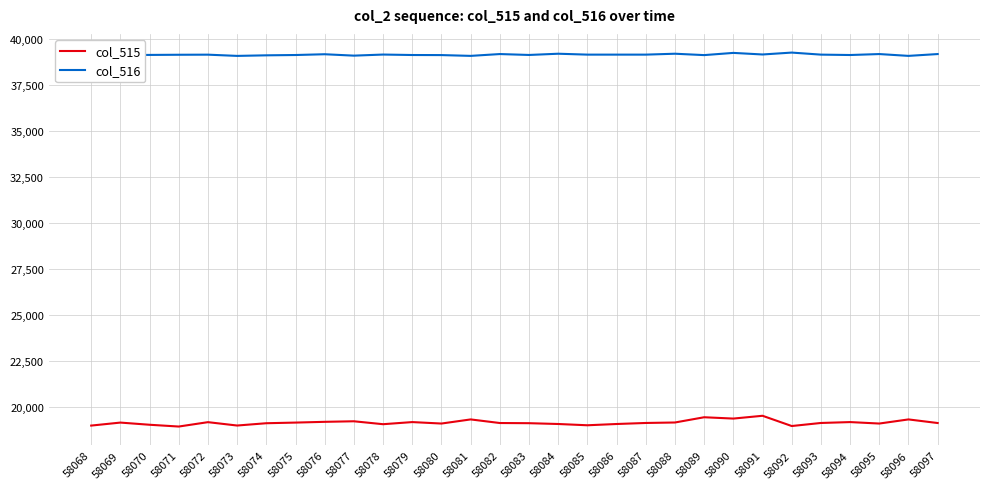

What is the total value across all series at 58091?

58681